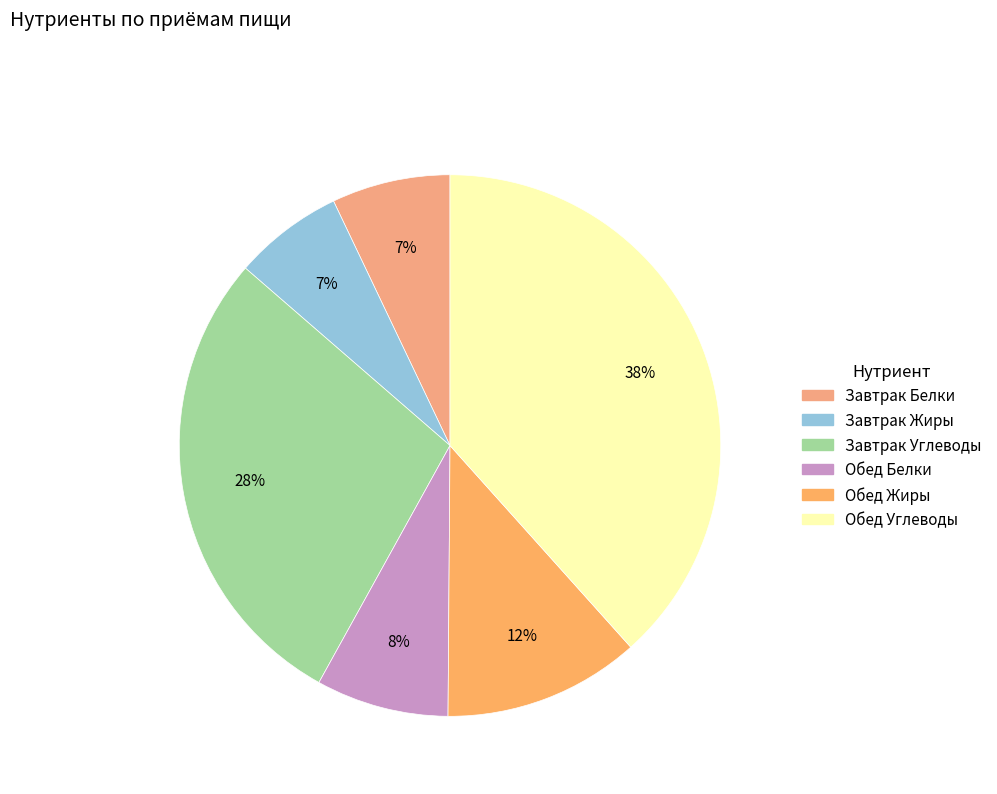

How many segments does this pie chart have?

6